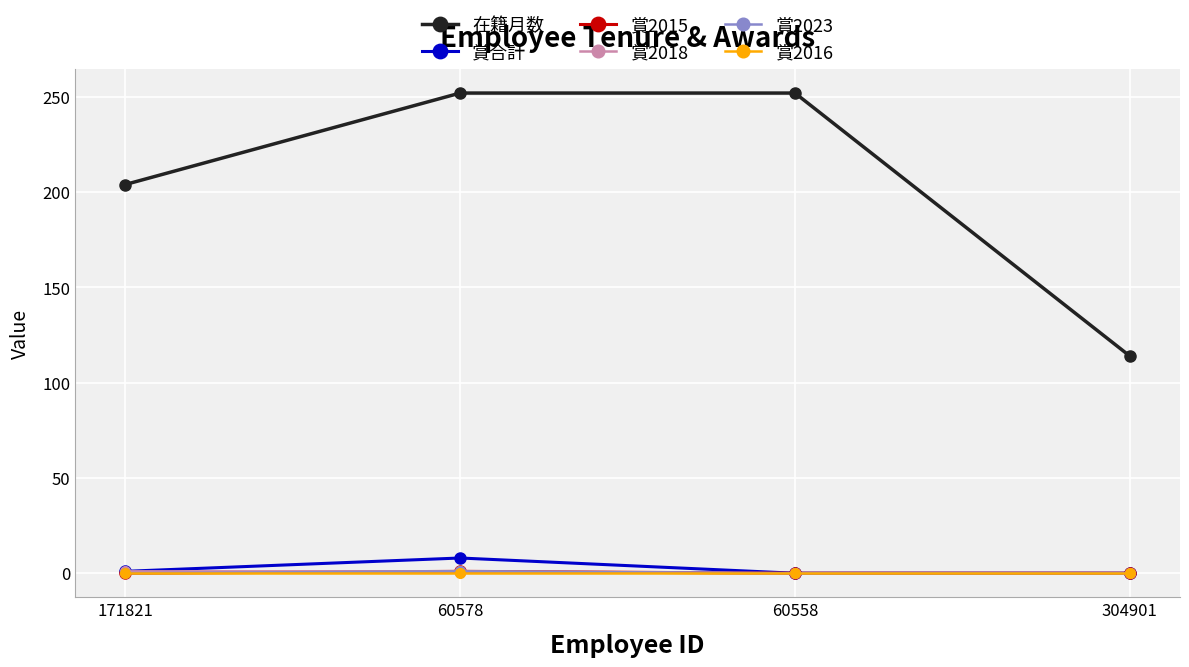

Does the chart have visible grid lines?

Yes